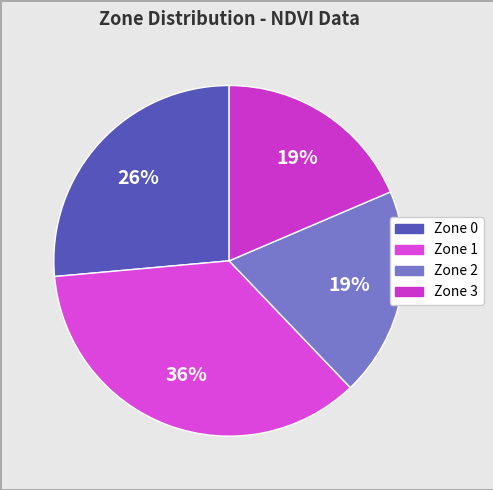

True or false: Zone 0 accounts for 26% of the total.

True